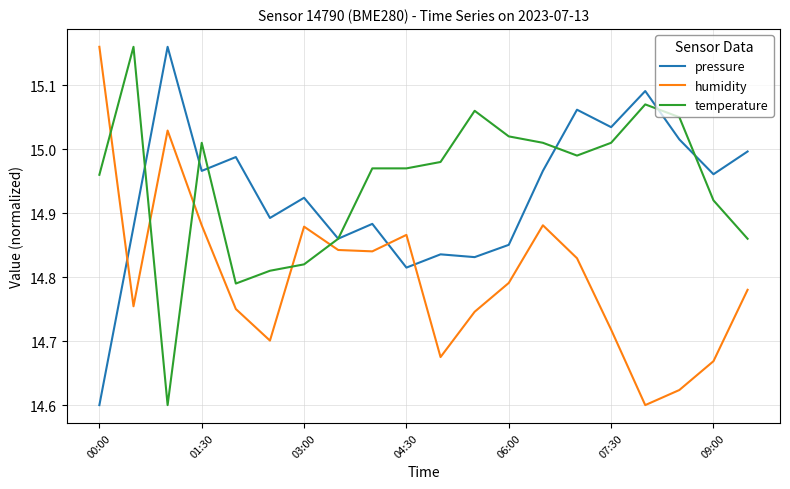

How many distinct data groups are displayed?

3